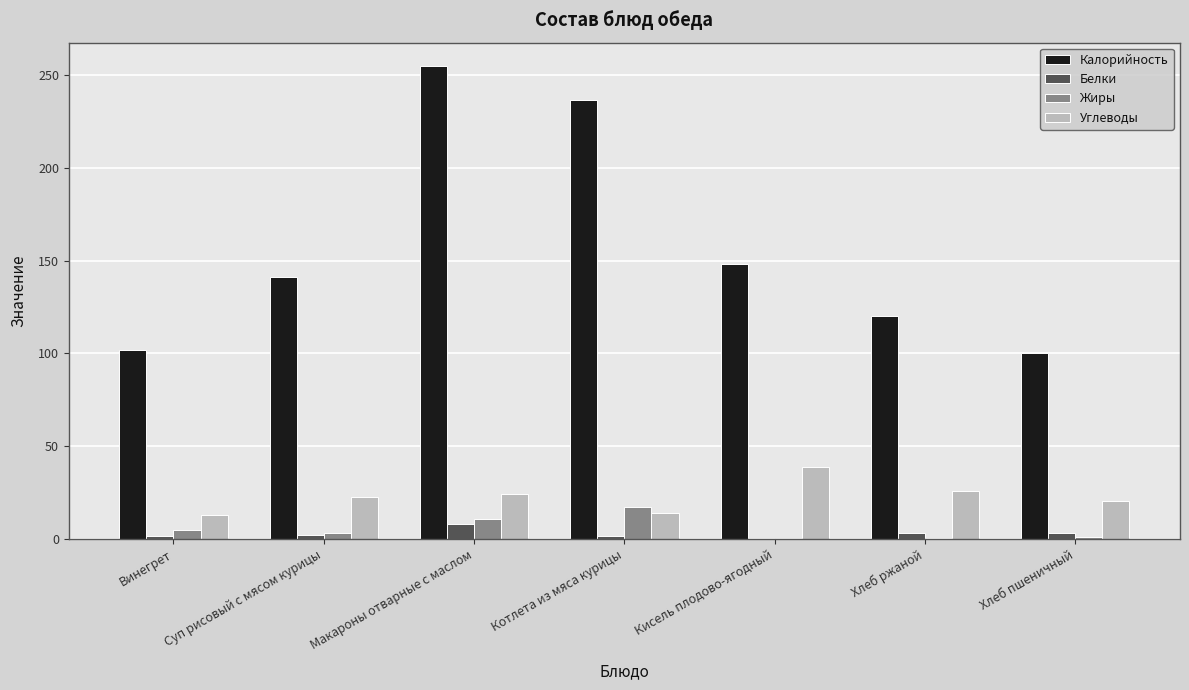

What is the sum of all Углеводы values?

159.2